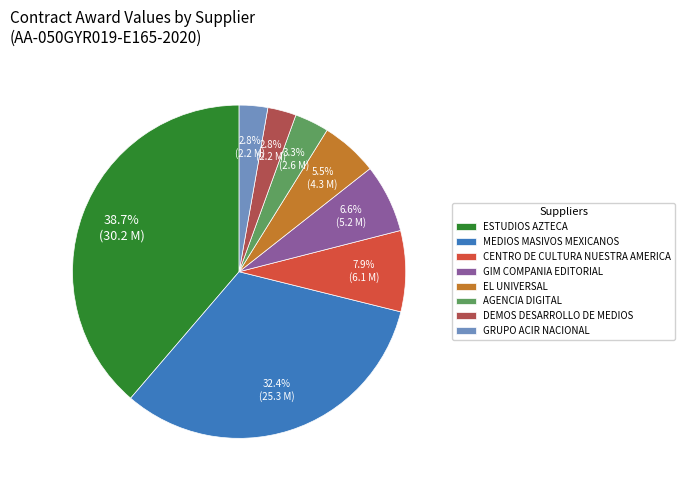

Which slice is the largest?

ESTUDIOS AZTECA